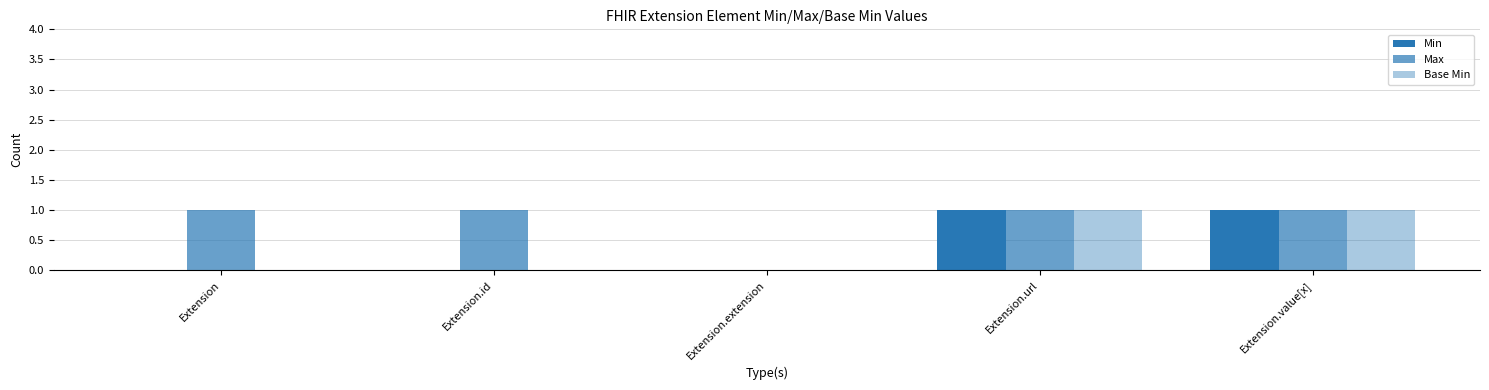

Are the bars horizontal?

No